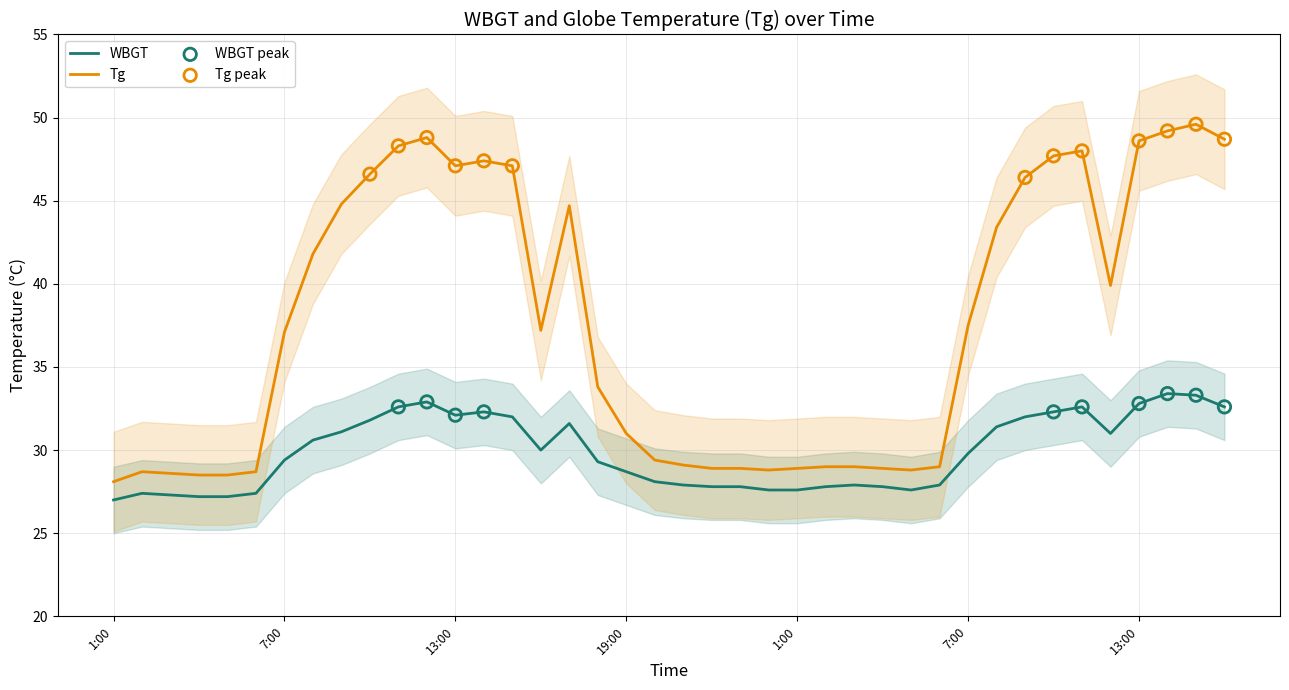

Which series reaches the maximum Y coordinate?

Tg